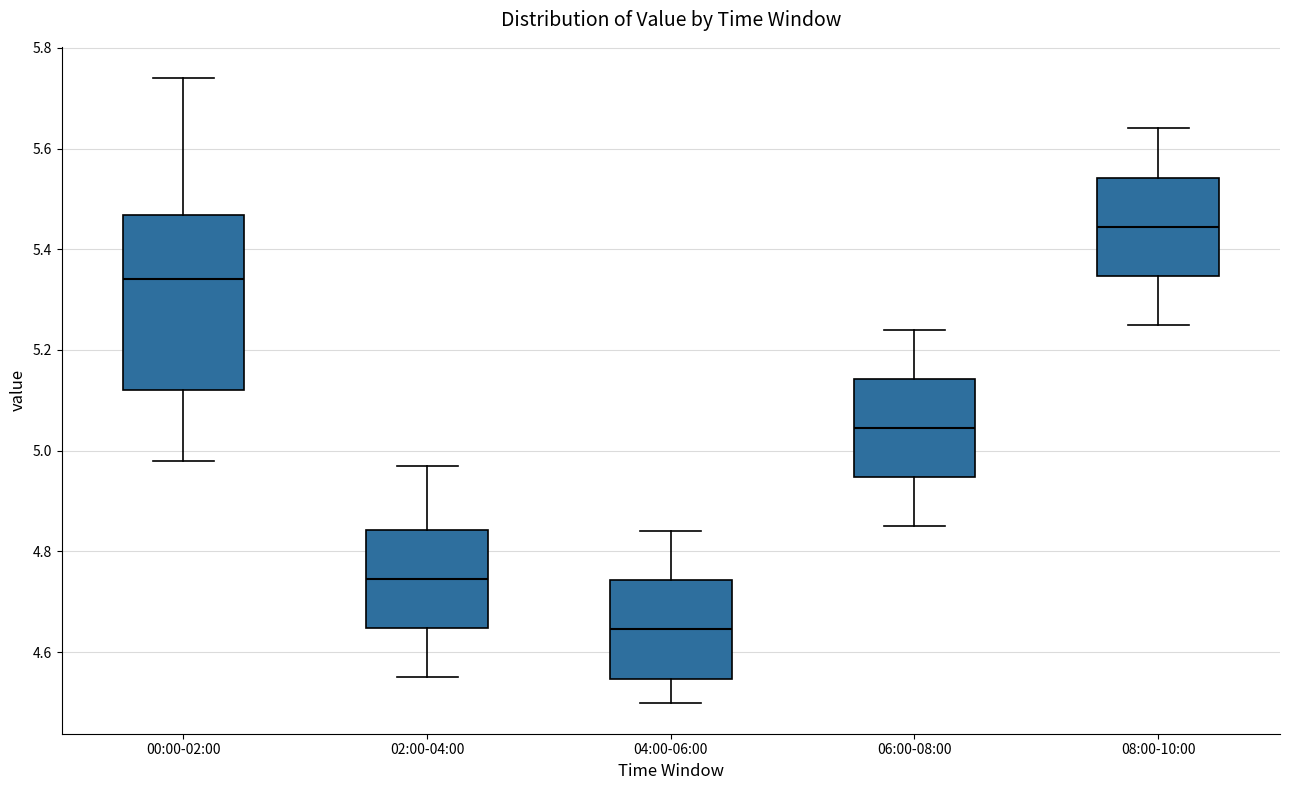

Where is the upper edge of the box for 04:00-06:00 on the y-axis? The values are not printed on the chart, so give them approximately, as read against the axis.

4.74